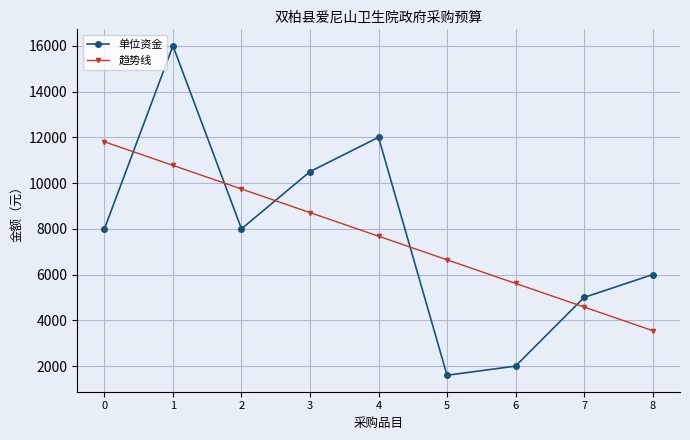

What is the greatest value displayed?

16000.0